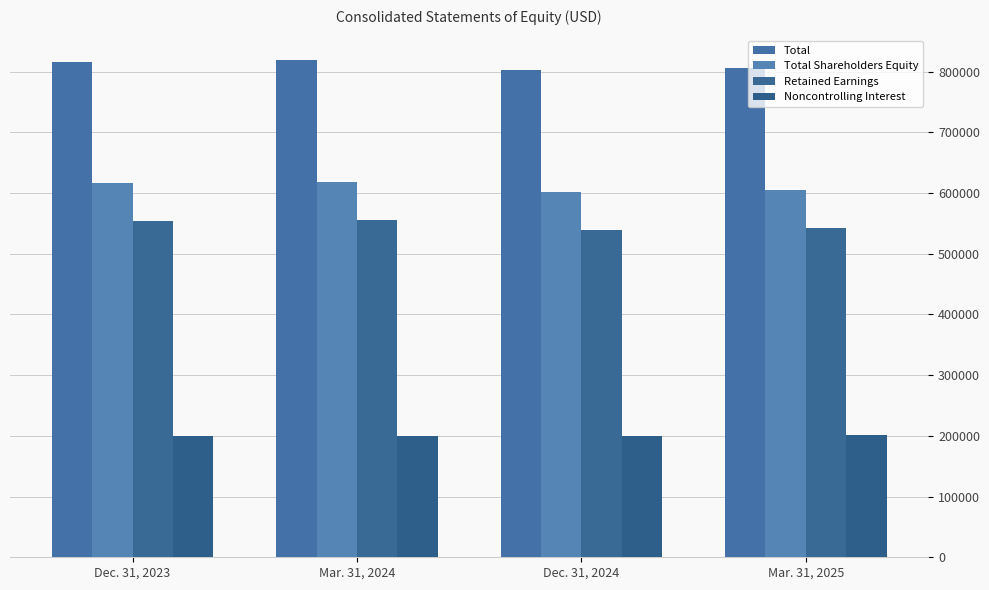

How many bars are there in total?

16